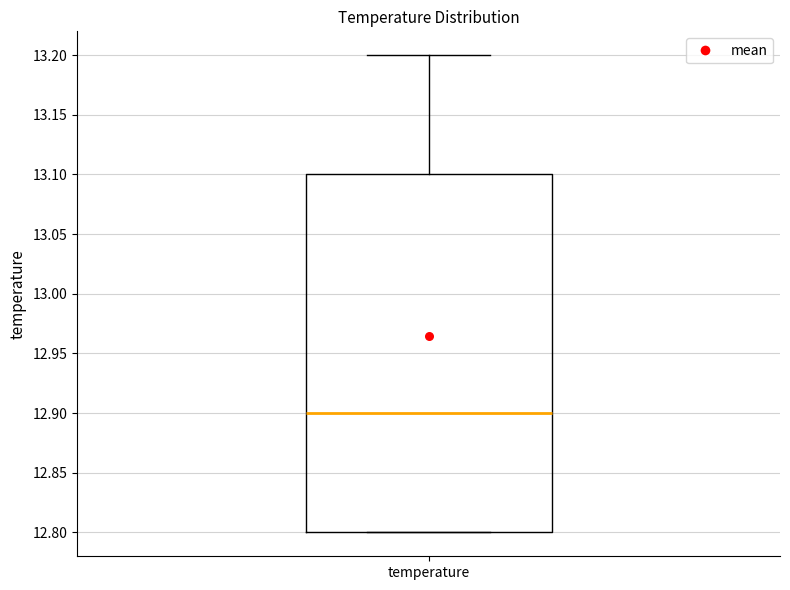

Read this box plot against the y-axis: the position of the median line, the range covered by the box, and the ends of both whiskers. The values are not printed on the chart, so give them approximately, as read against the axis.

median 12.9, box 12.8 to 13.1, whiskers 12.8 to 13.2